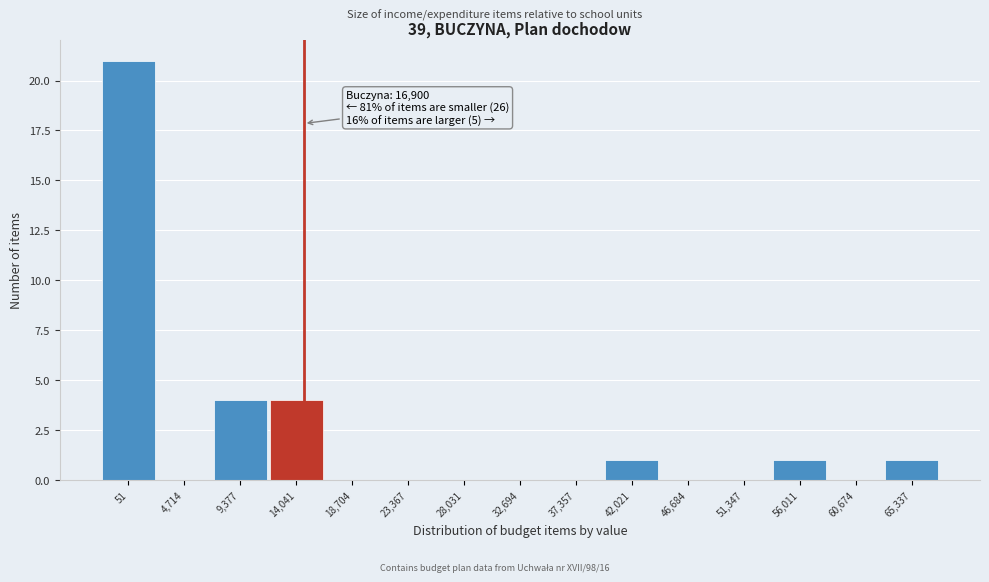

Reading left to right, list all the values displayed in this chart.

51=21	4,714=0	9,377=4	14,041=4	18,704=0	23,367=0	28,031=0	32,694=0	37,357=0	42,021=1	46,684=0	51,347=0	56,011=1	60,674=0	65,337=1